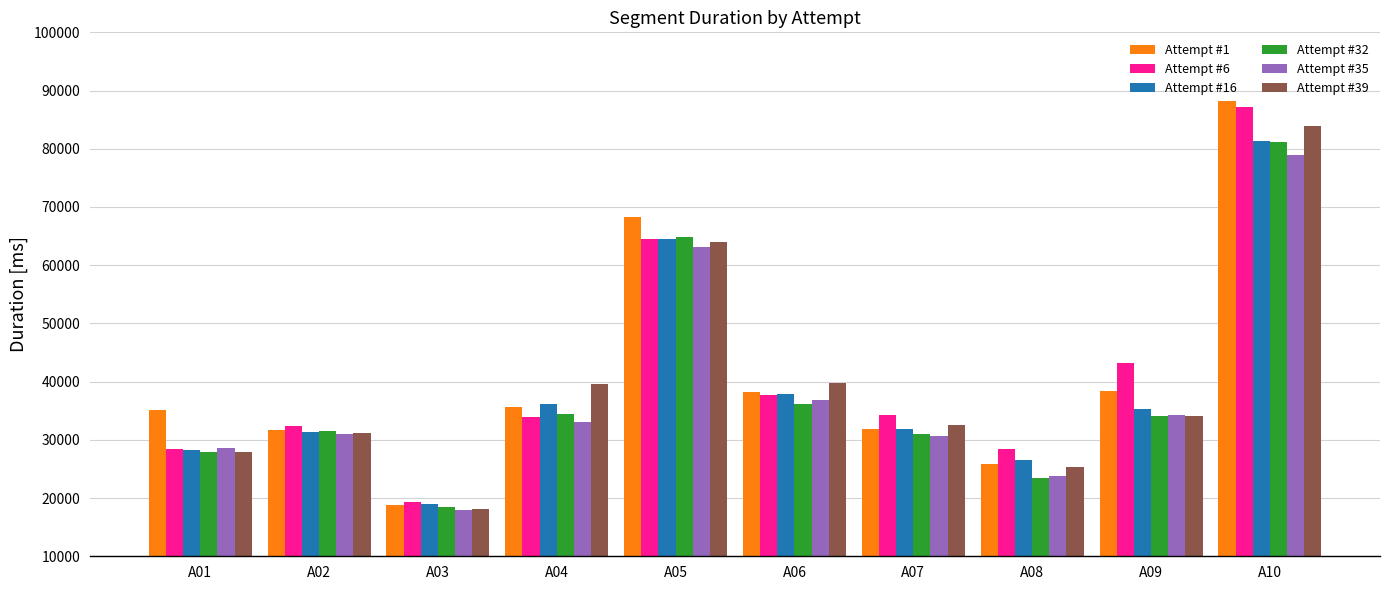

At how many categories does at least one series exceed 79120?

1